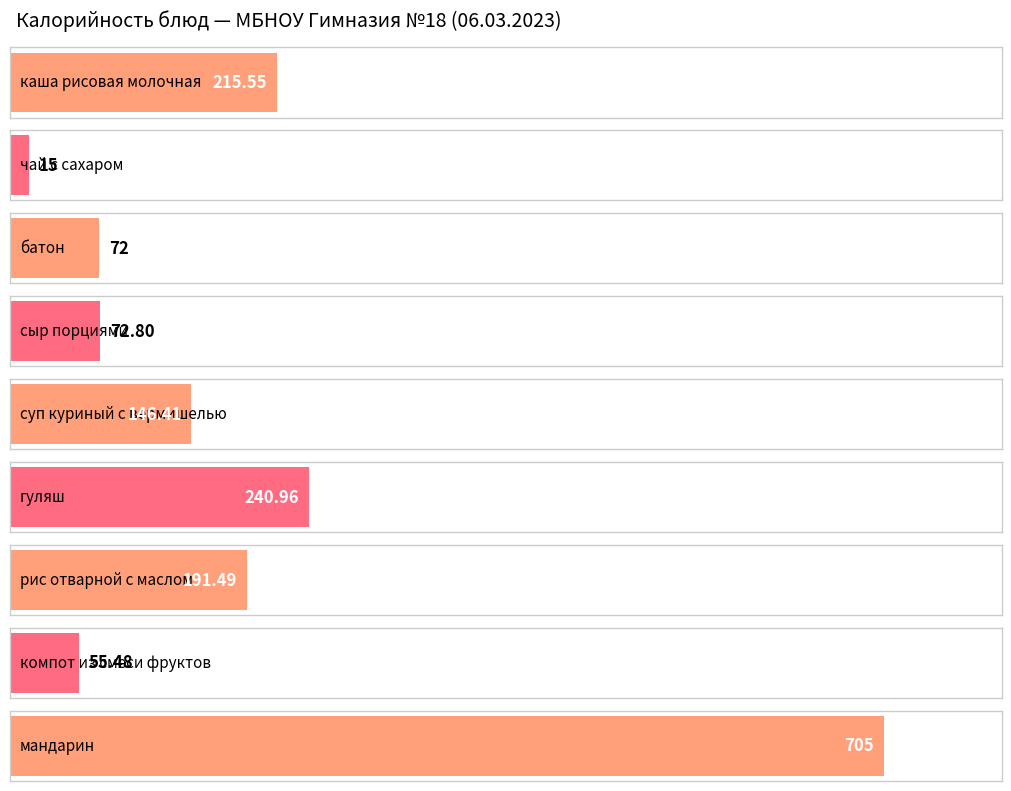

What position from the left is каша рисовая молочная?

1